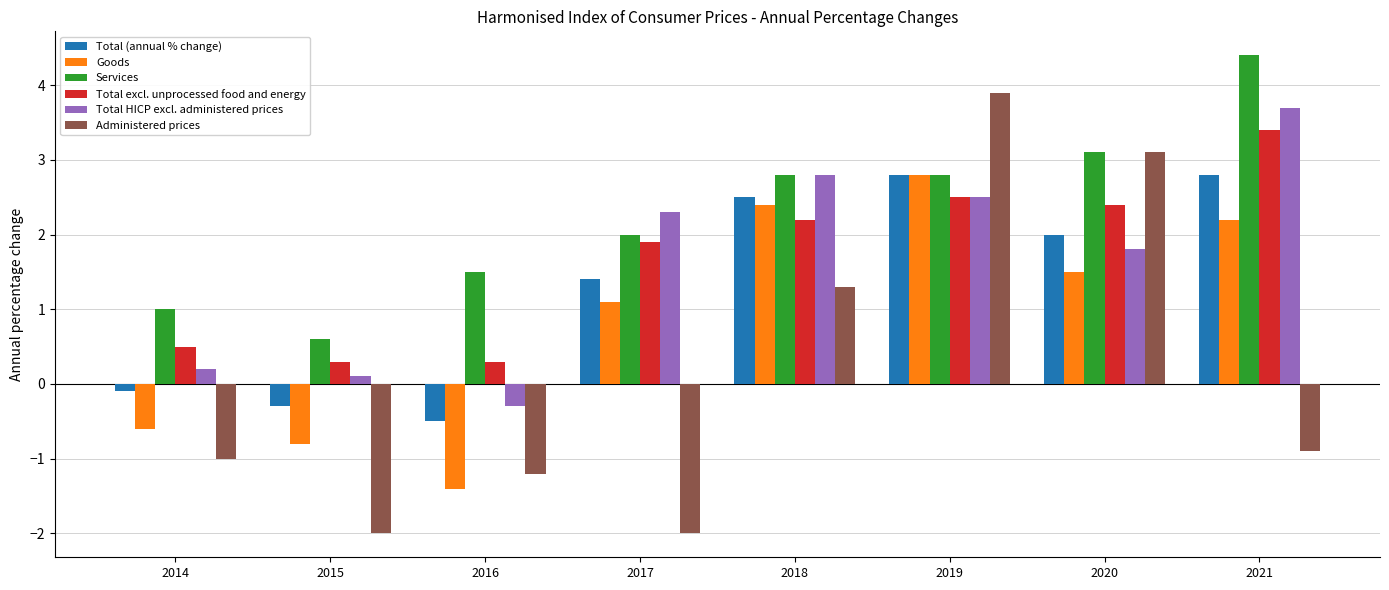

What is the approximate value of Goods at 2018?

2.4